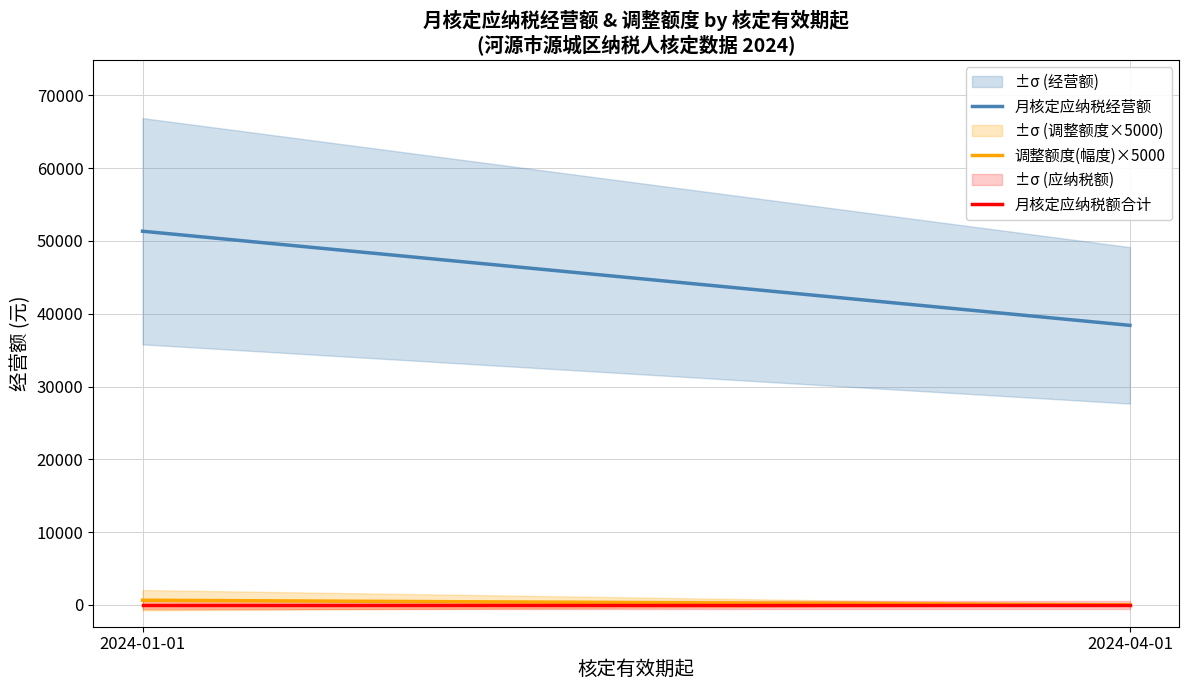

Rank the series by their maximum value, from lowest to highest.

月核定应纳税额合计, 调整额度(幅度), 月核定应纳税经营额